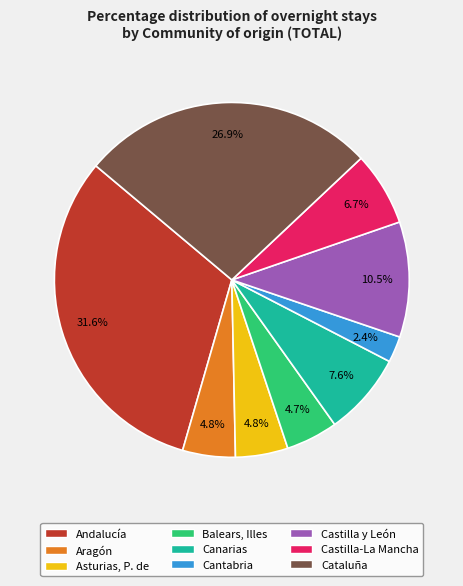

Between Canarias and Aragón, which is larger?

Canarias